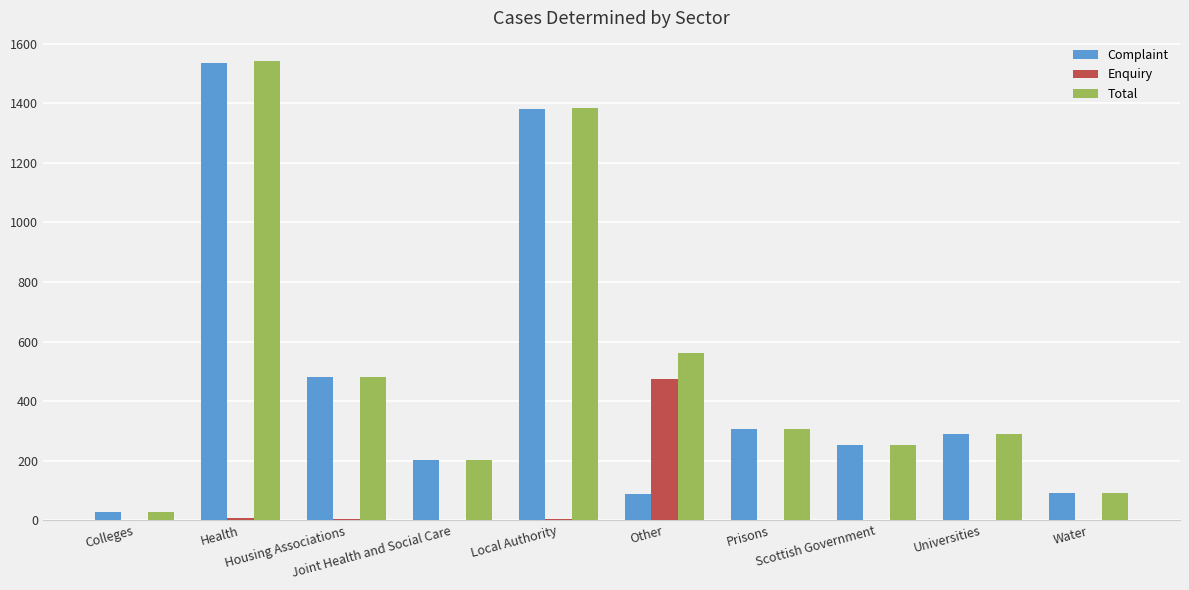

What is the sum of all Complaint values?

4651